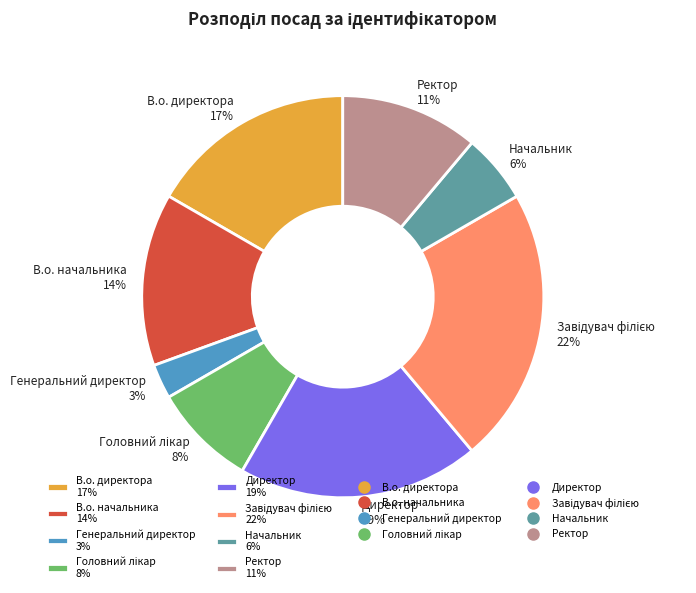

To the nearest percent, what percentage of the pie is Директор 19%?

19%